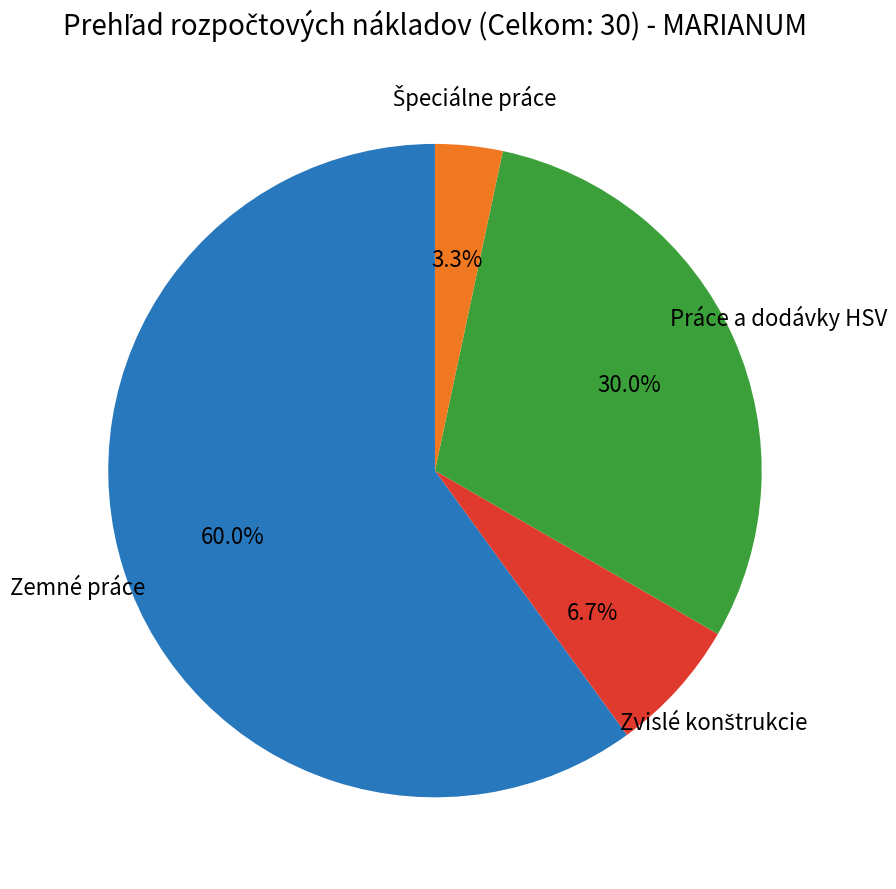

Count the number of slices in the pie.

4